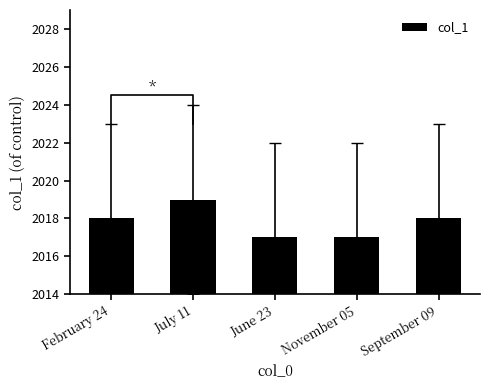

Reading right to left, transcribe all the data shown in this chart.

2018	2017	2017	2019	2018